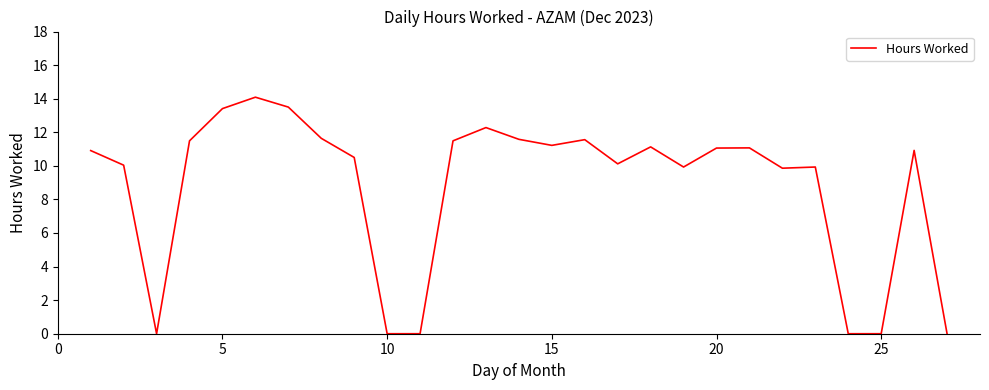

What is the greatest value displayed?

14.1